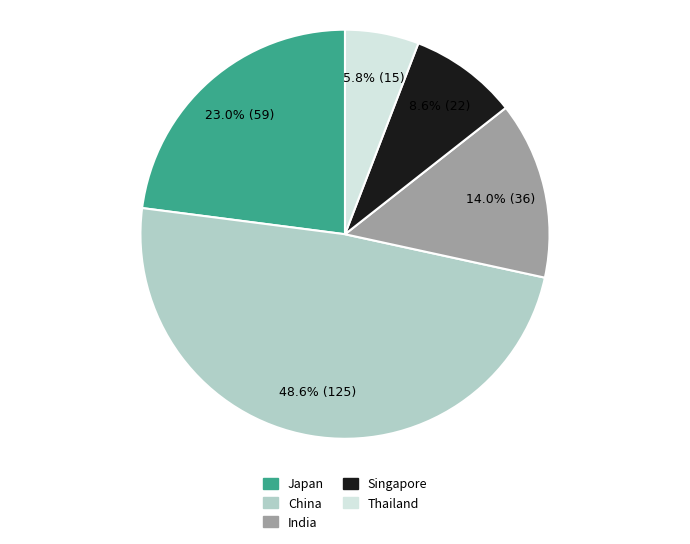

To the nearest percent, what is the difference between the largest and smallest slice percentages?

43%